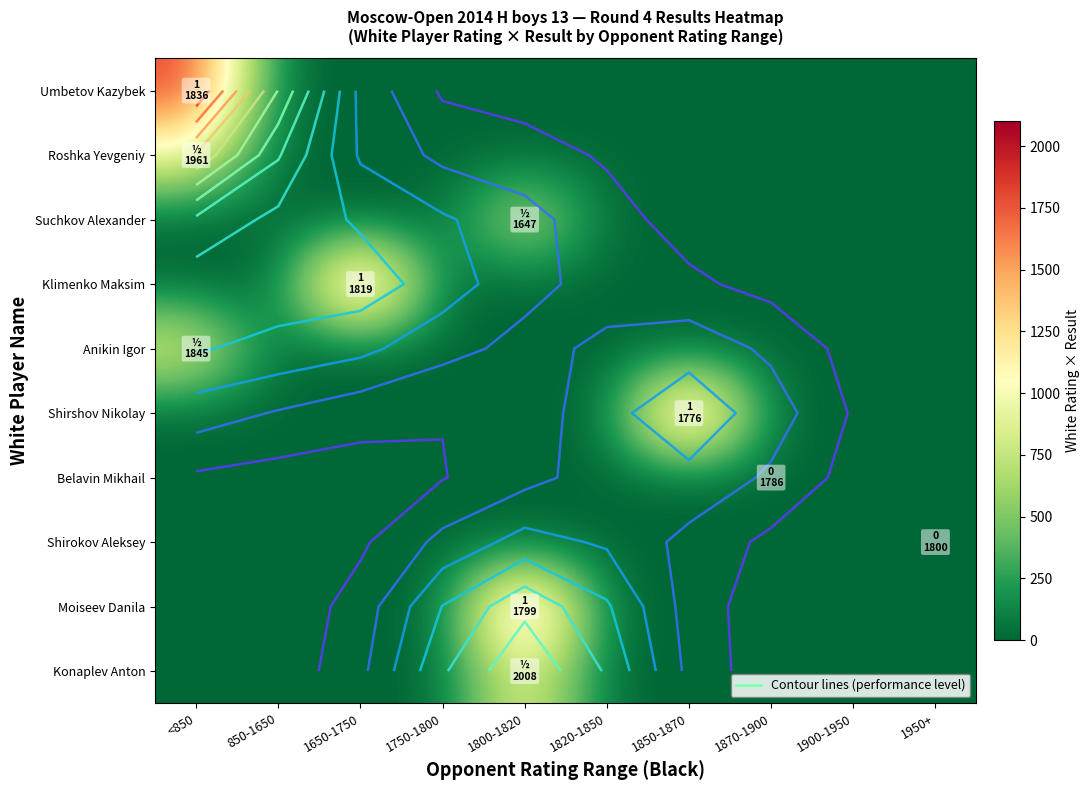

The value of Anikin Igor at 1800-1820 is 0.0. True or false?

True